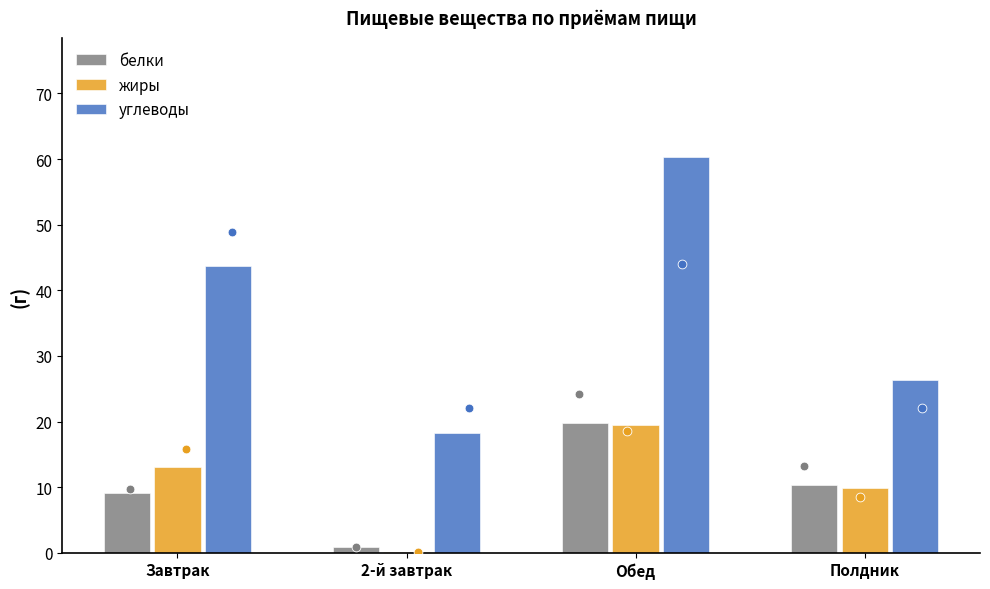

Which series has the largest total across all categories?

углеводы